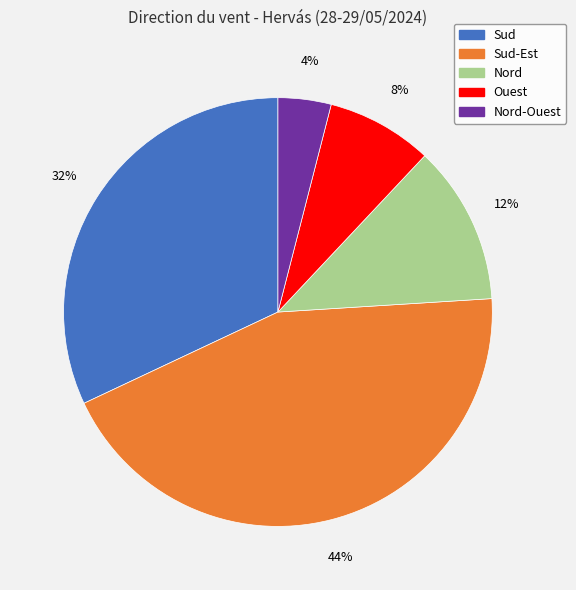

How many slices are in this pie chart?

5